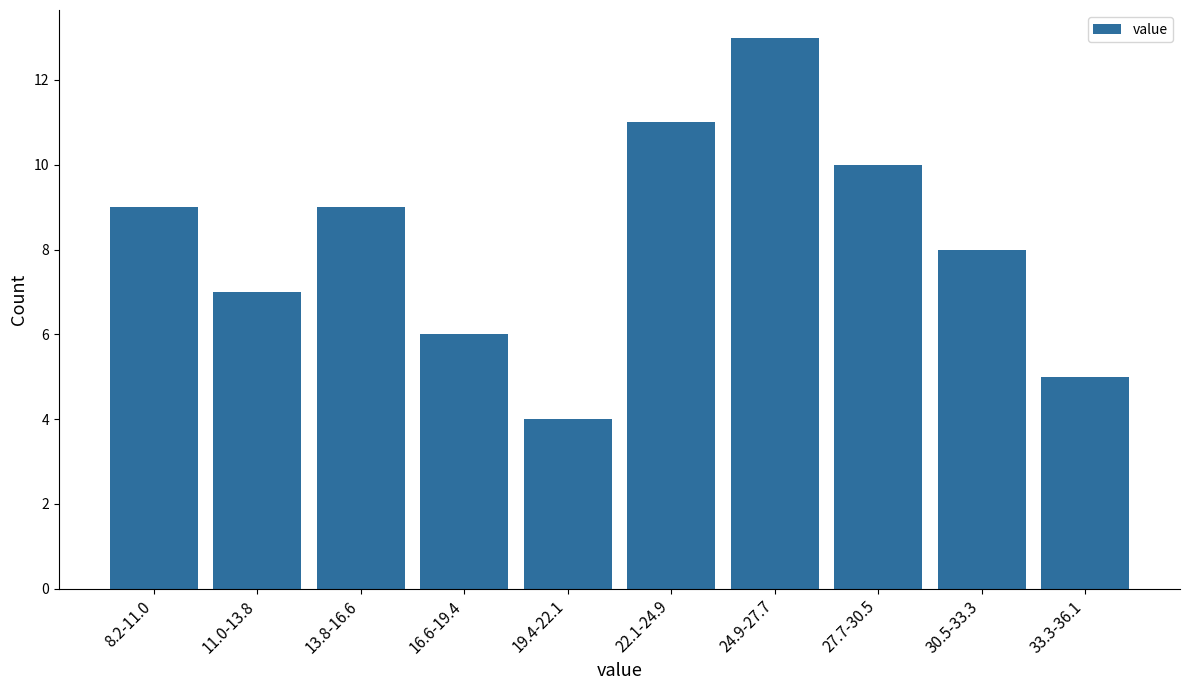

Reading right to left, transcribe all the data shown in this chart.

33.3-36.1=5	30.5-33.3=8	27.7-30.5=10	24.9-27.7=13	22.1-24.9=11	19.4-22.1=4	16.6-19.4=6	13.8-16.6=9	11.0-13.8=7	8.2-11.0=9